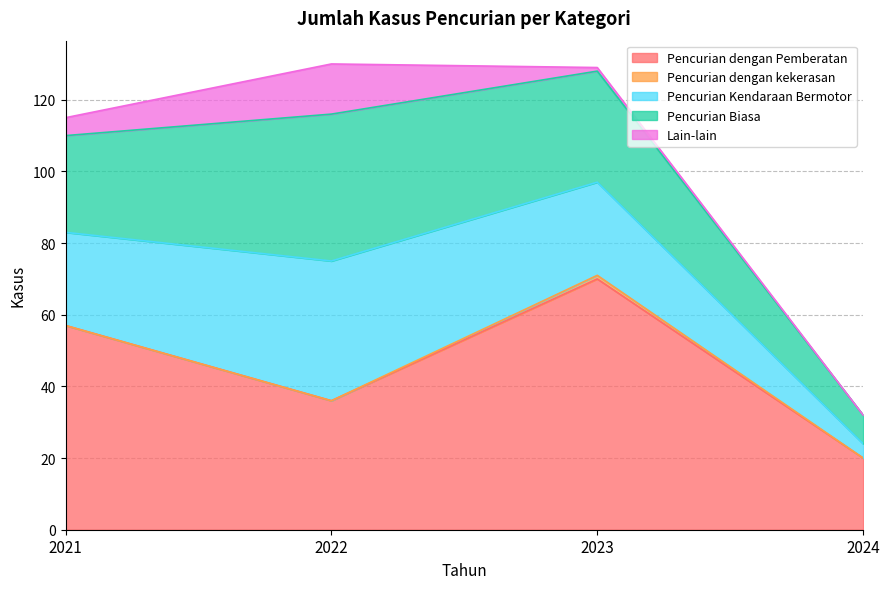

In Pencurian dengan Pemberatan, how many points are higher than both neighbors (excluding endpoints)?

1